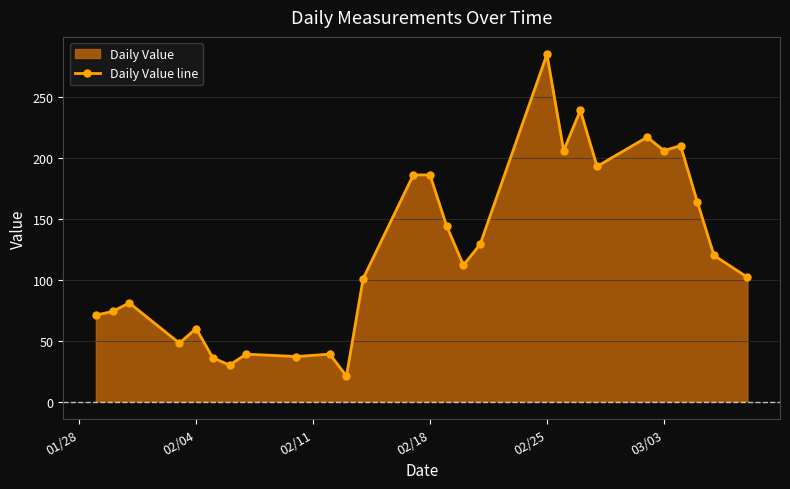

What is the difference between the second highest and minimum values?

218